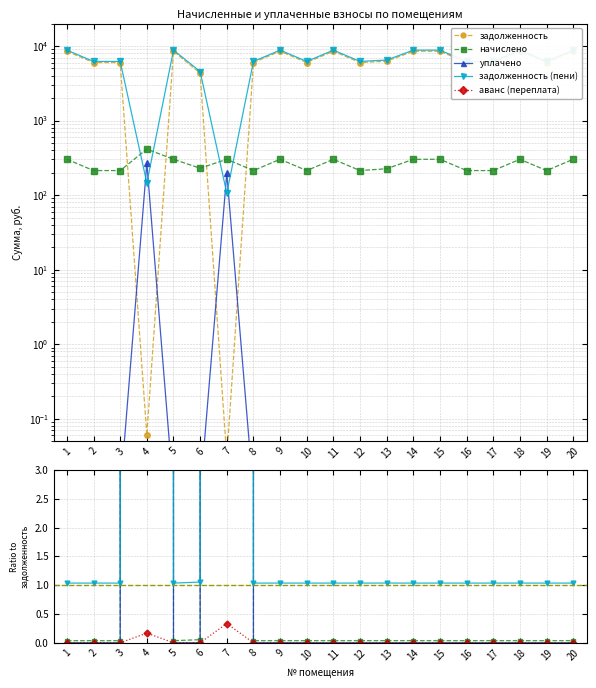

The value of задолженность at 13 is 6249.2. True or false?

True